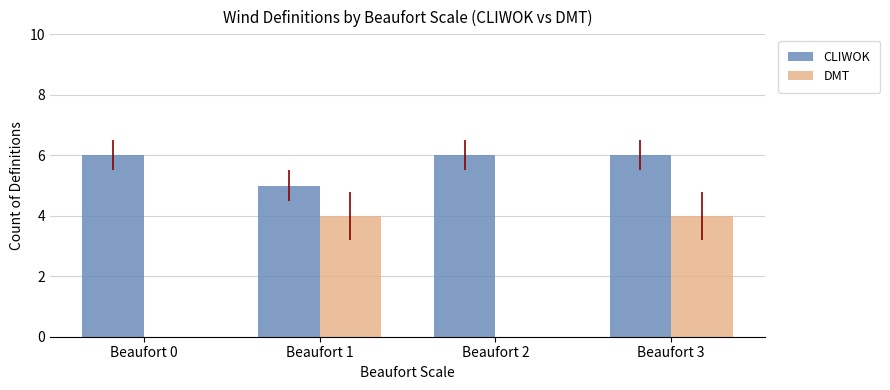

Are the bars grouped side by side (vs. stacked)?

Yes